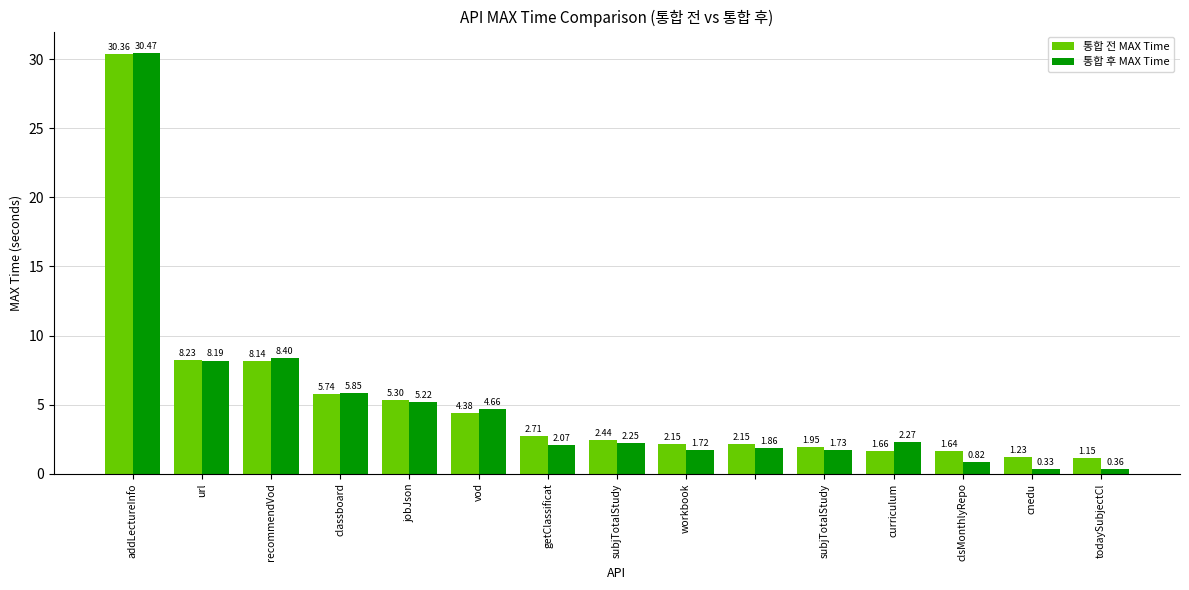

At how many categories does at least one series exceed 21?

1